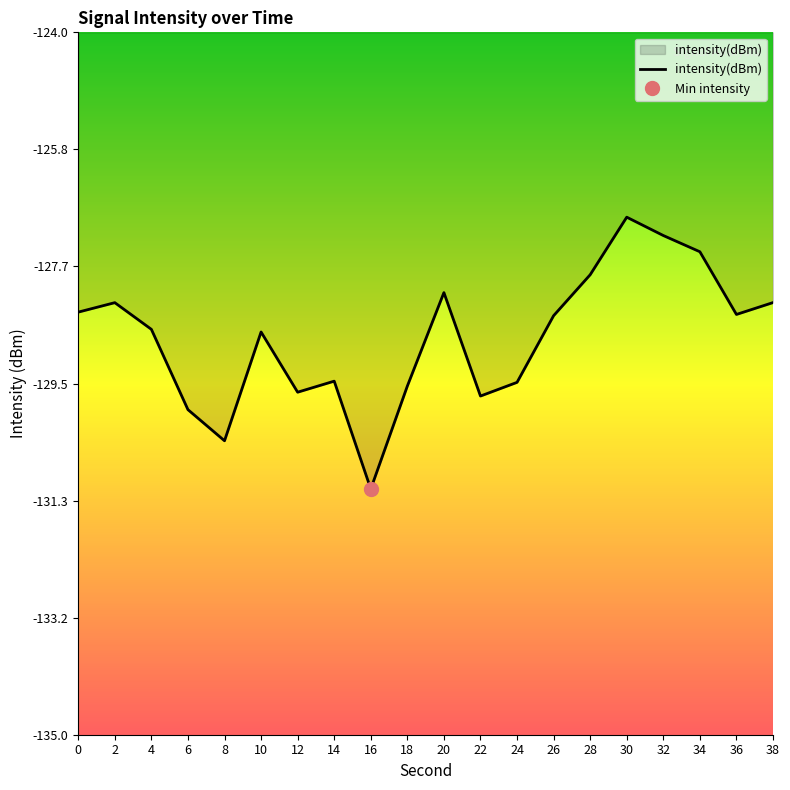

What is the value of the 15th point from the left?

-127.8